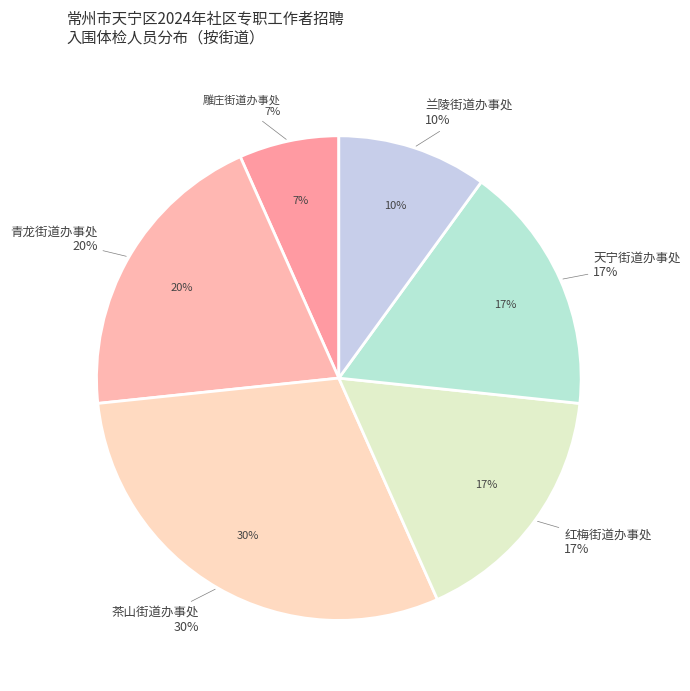

Count the number of slices in the pie.

6